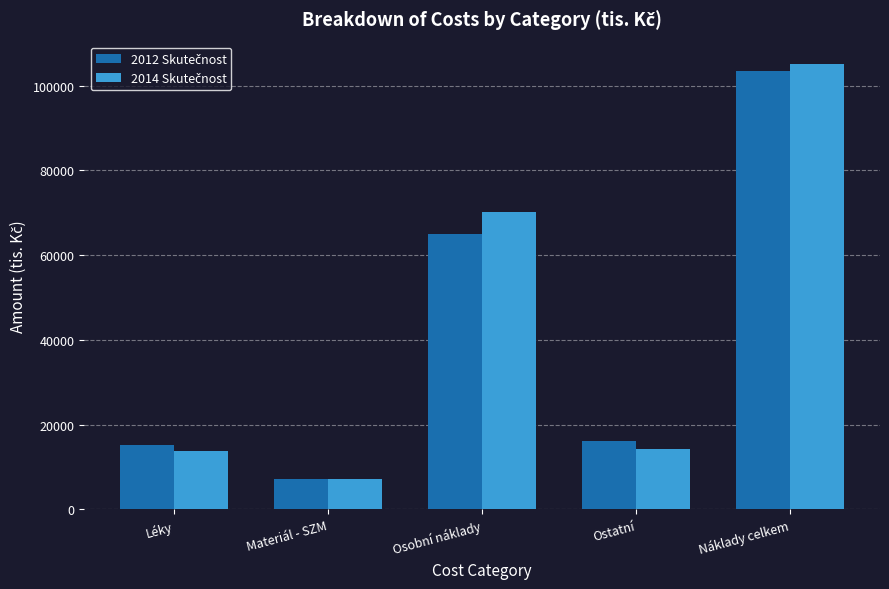

How many series are shown in this chart?

2